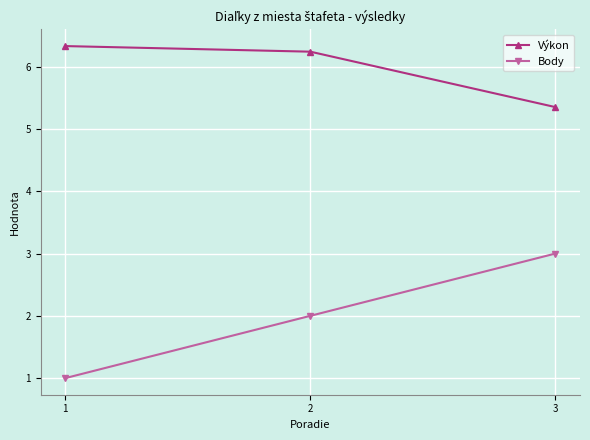

What is the value of the Body point at the 3rd from the left?

3.0